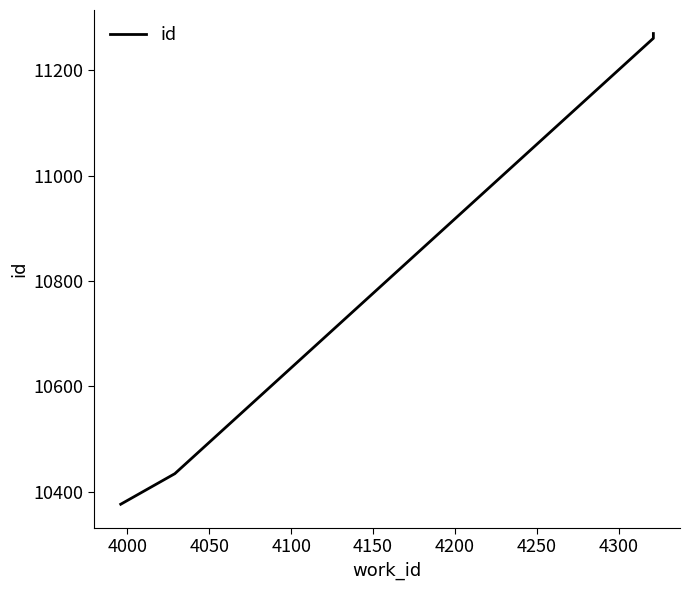

The chart shows a value of 4862 at 4000. True or false?

False